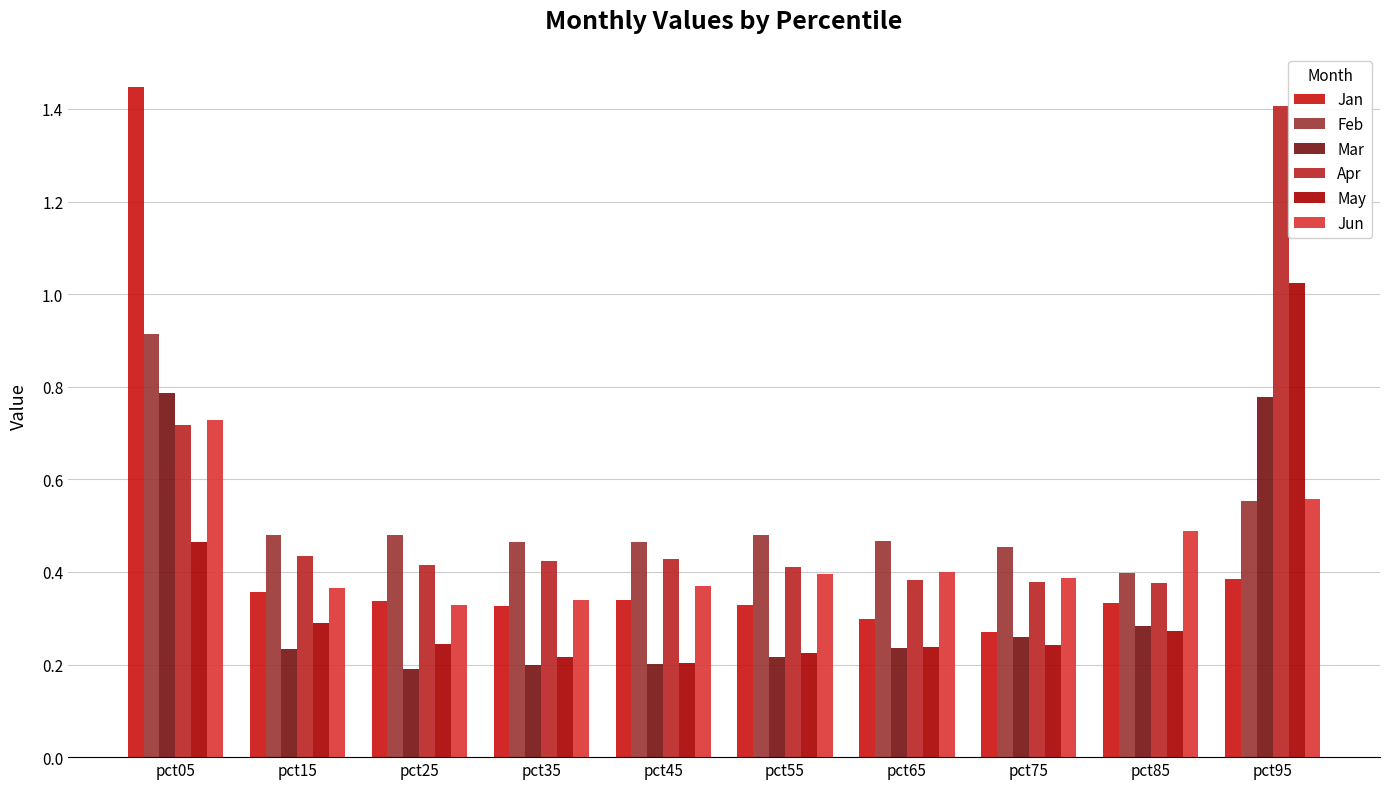

How many data points does each series have?

10